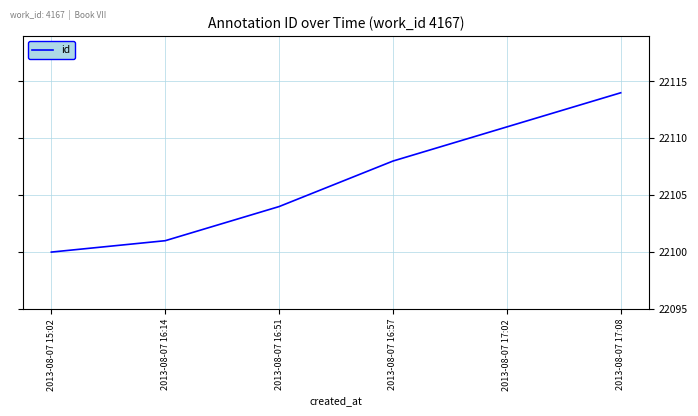

The chart shows a value of 14671 at 2013-08-07 16:51. True or false?

False